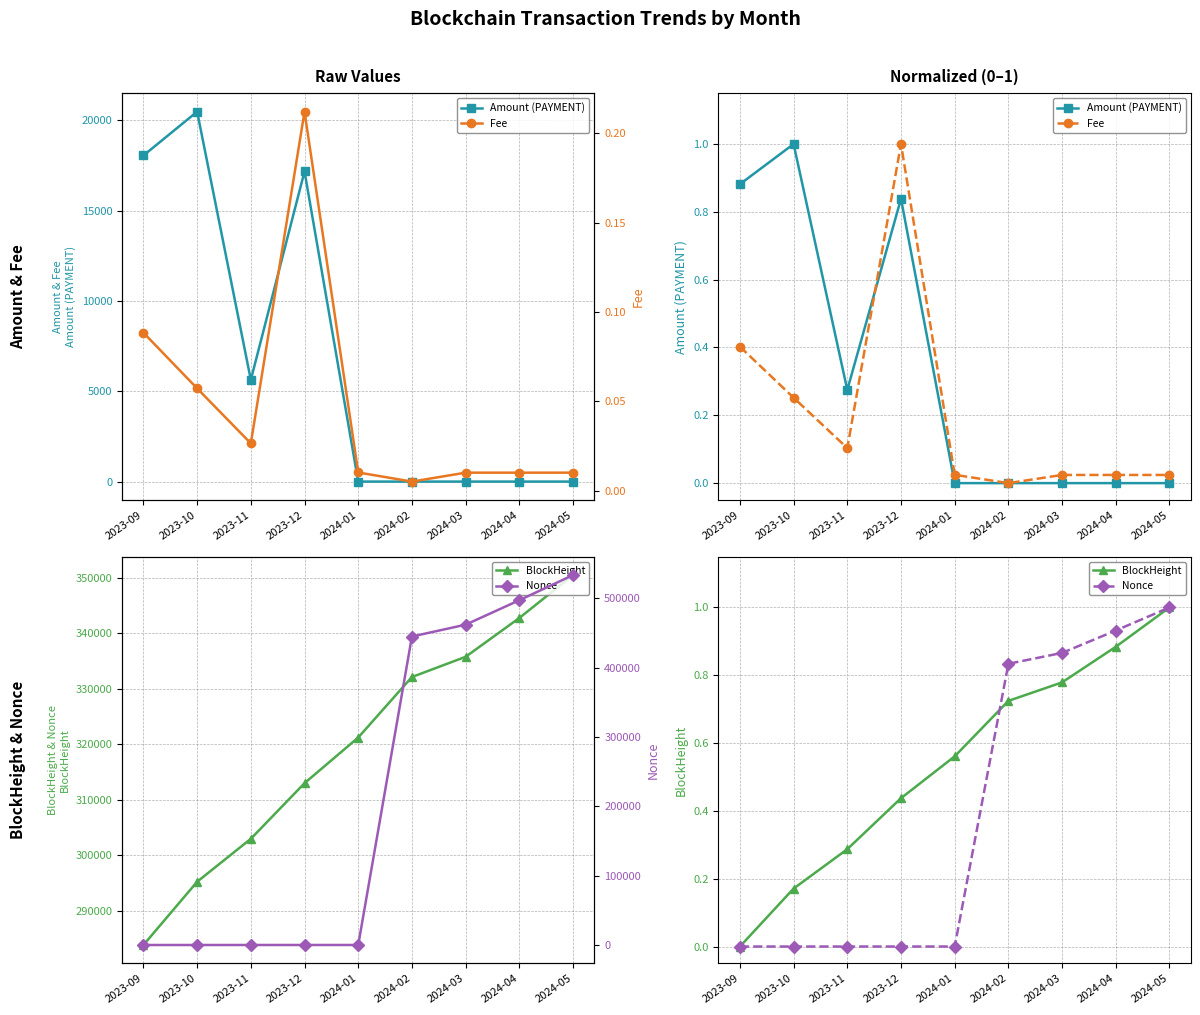

How many lines are shown in the chart?

4